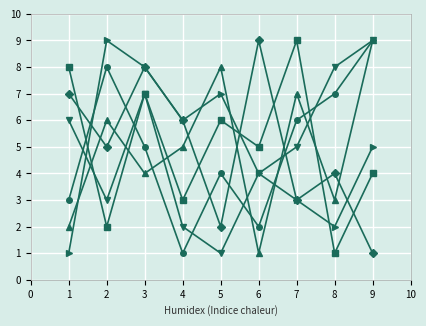

At which category is the sum across all series the highest?

3